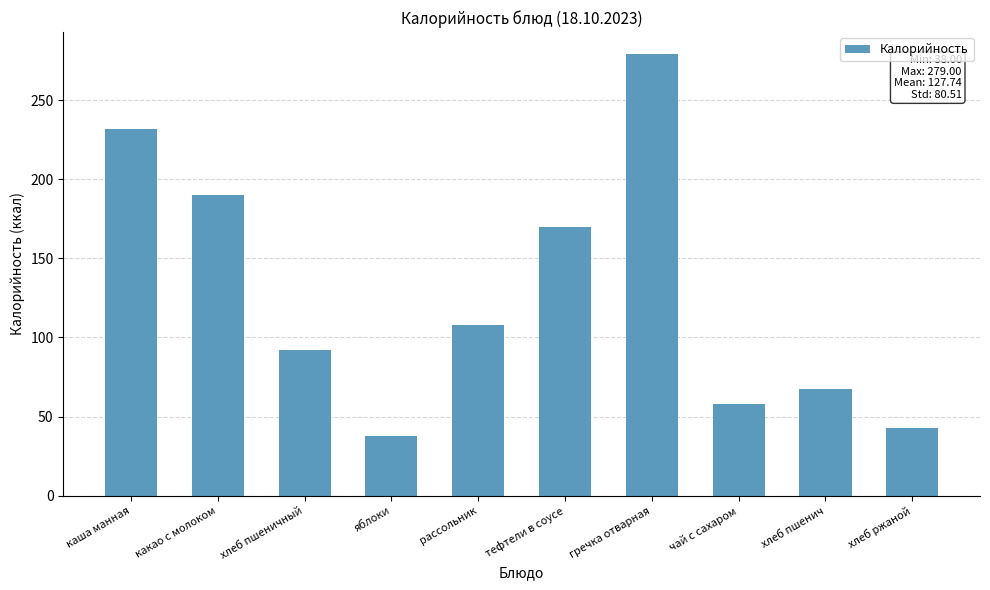

What is the minimum value shown in the chart?

38.0